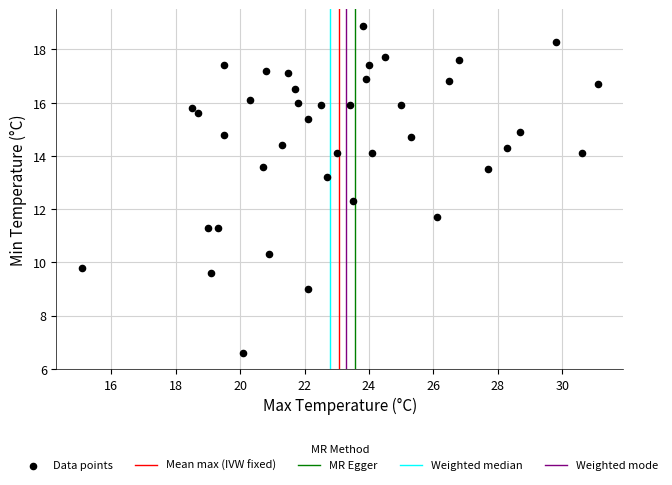

What is the range of Y values (max minus min)?

12.3